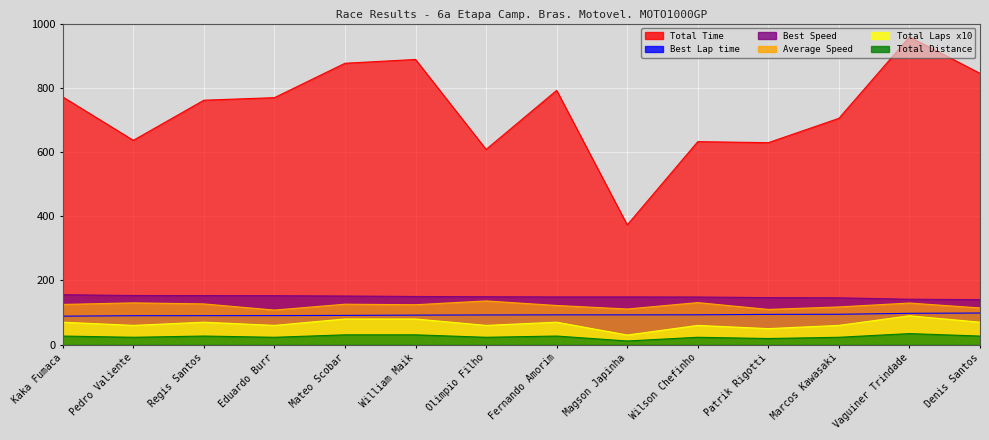

What is the maximum value shown in the chart?

958.3